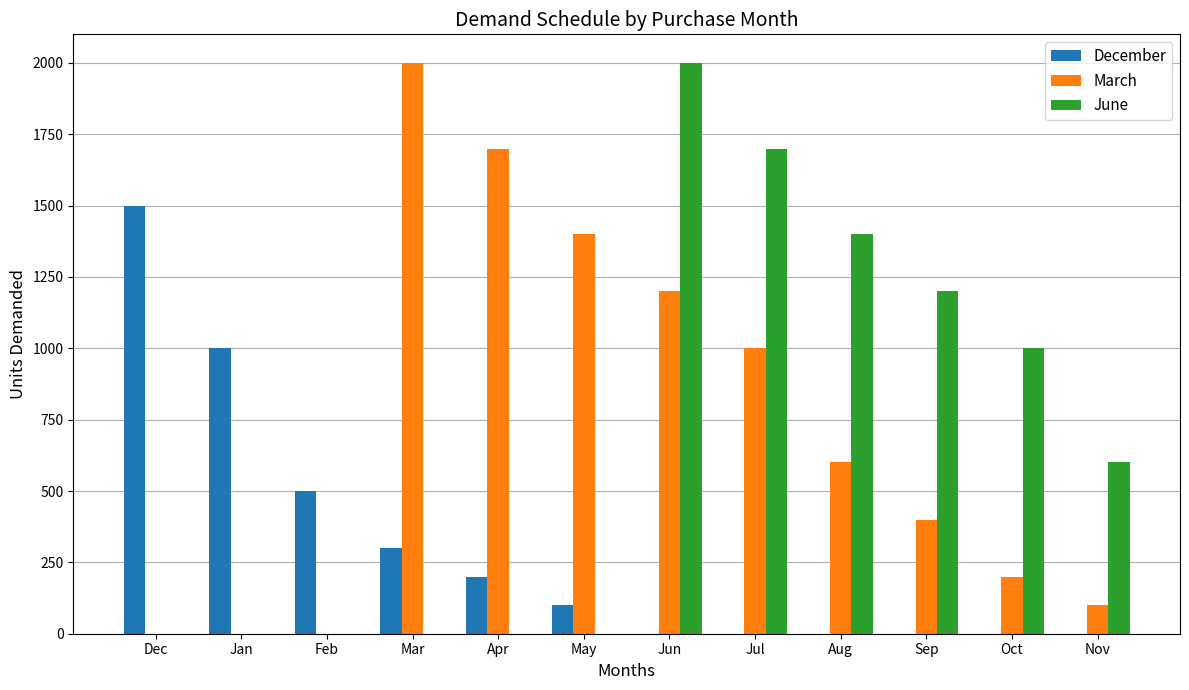

What is the sum of the June values at Dec and Jul?

1700